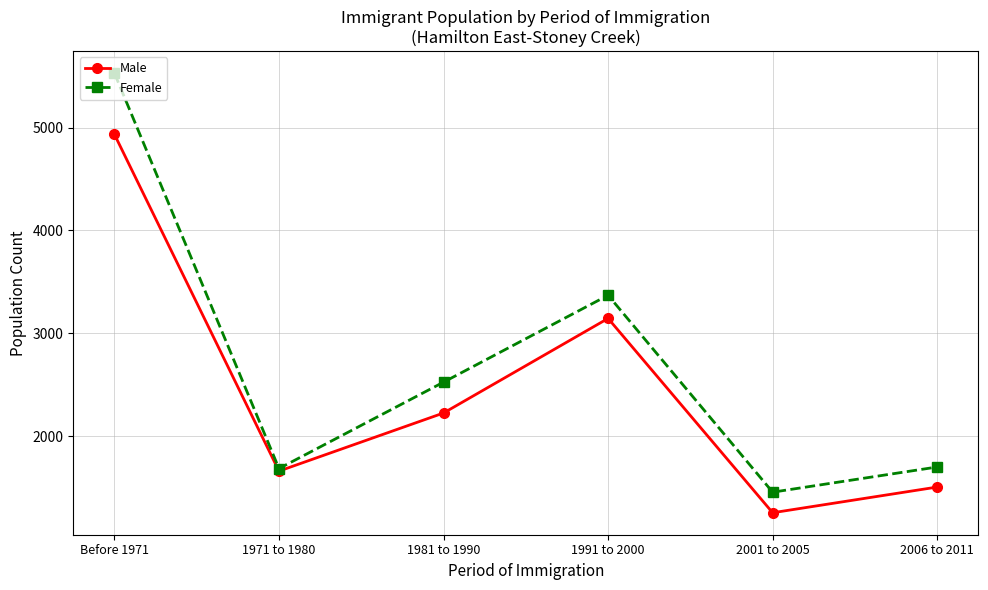

What is the difference between the maximum and minimum values in the Female series?

4075